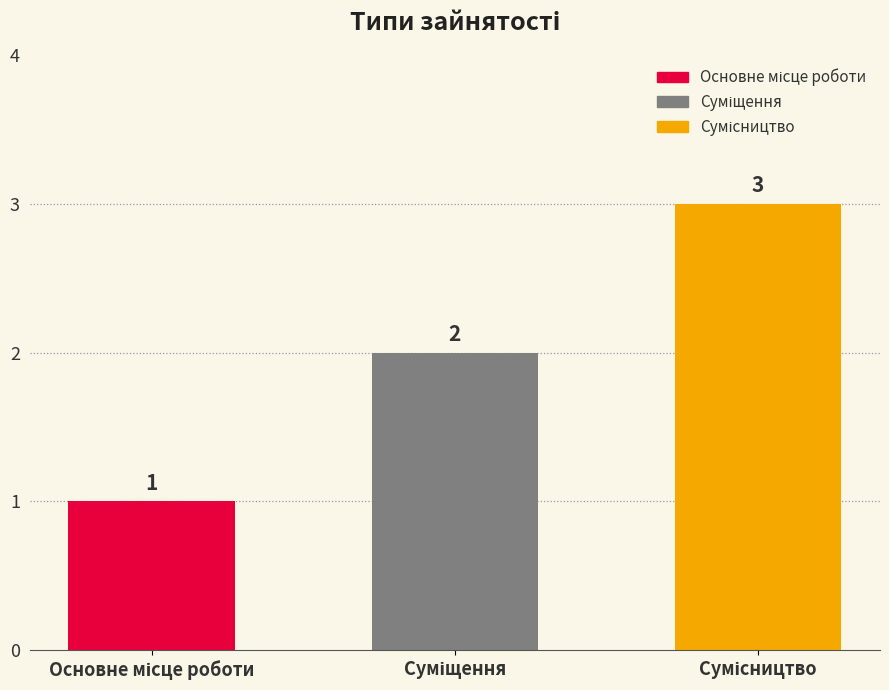

Count the values in the range 1 to 3.

3